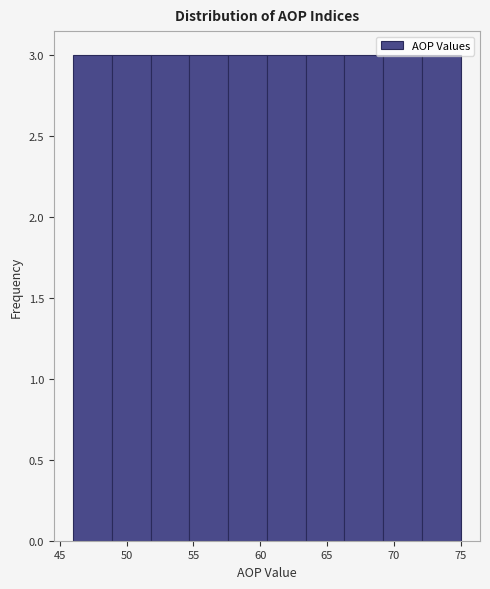

Reading left to right, transcribe this chart: for each bar, give the range it covers on the x-axis and its height. Neither the bar edges nor the heights are printed on the chart, so give them approximately, as read against the axes.

46.0 to 48.9: 3
48.9 to 51.8: 3
51.8 to 54.7: 3
54.7 to 57.6: 3
57.6 to 60.5: 3
60.5 to 63.4: 3
63.4 to 66.3: 3
66.3 to 69.2: 3
69.2 to 72.1: 3
72.1 to 75.0: 3